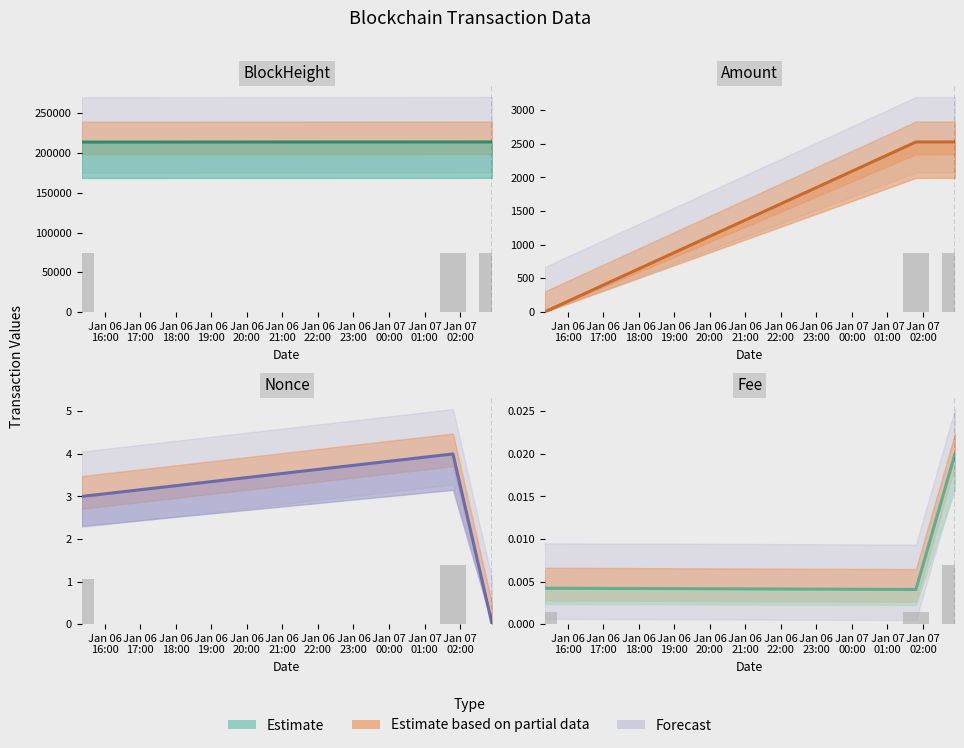

What position from the right is 2023-01-06 15:21:00?

3